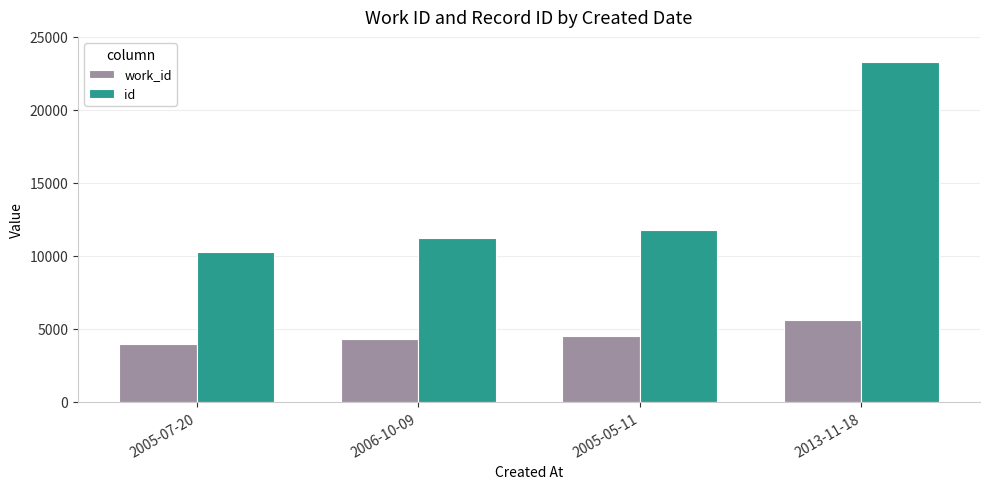

Is it true that id equals 16616 at 2005-07-20?

False